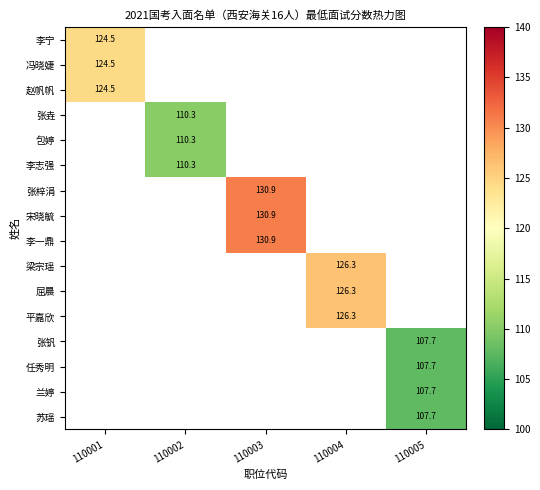

At which label is 李宁 closest to 124?

110001